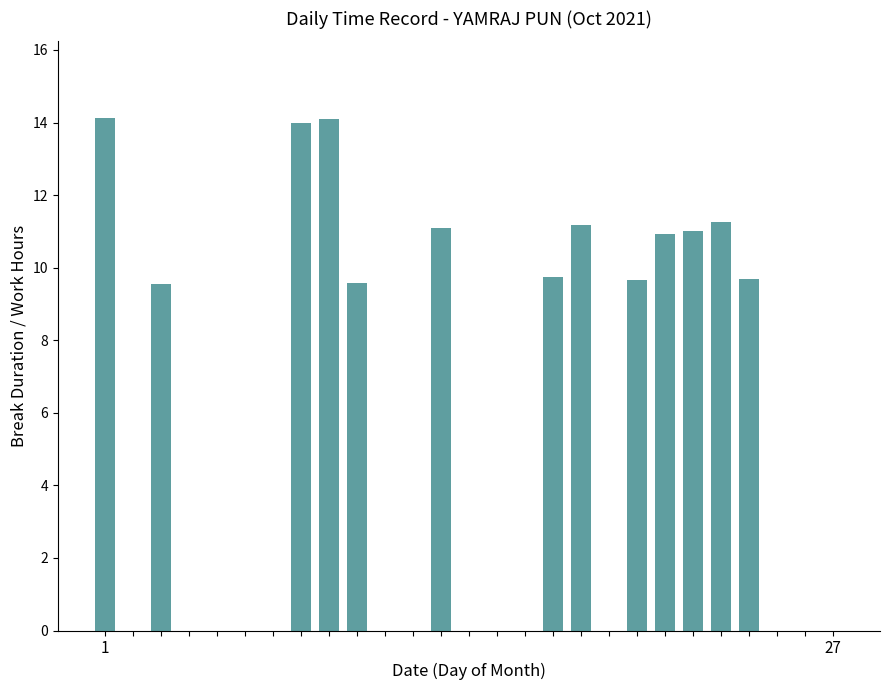

What is the greatest value displayed?

14.1